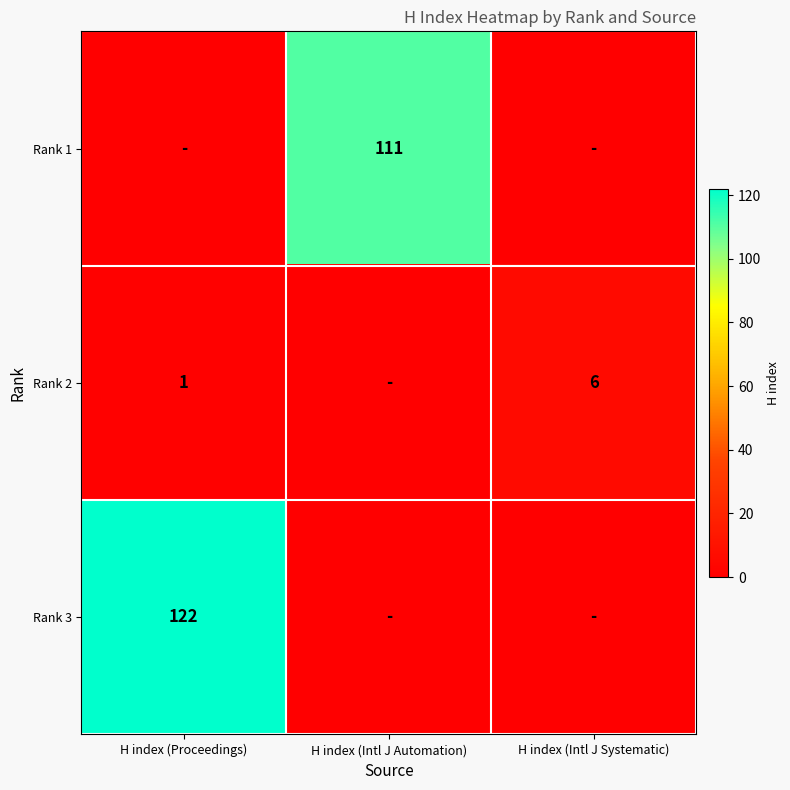

True or false: Rank 3 has a value of 41 at H index (Proceedings).

False